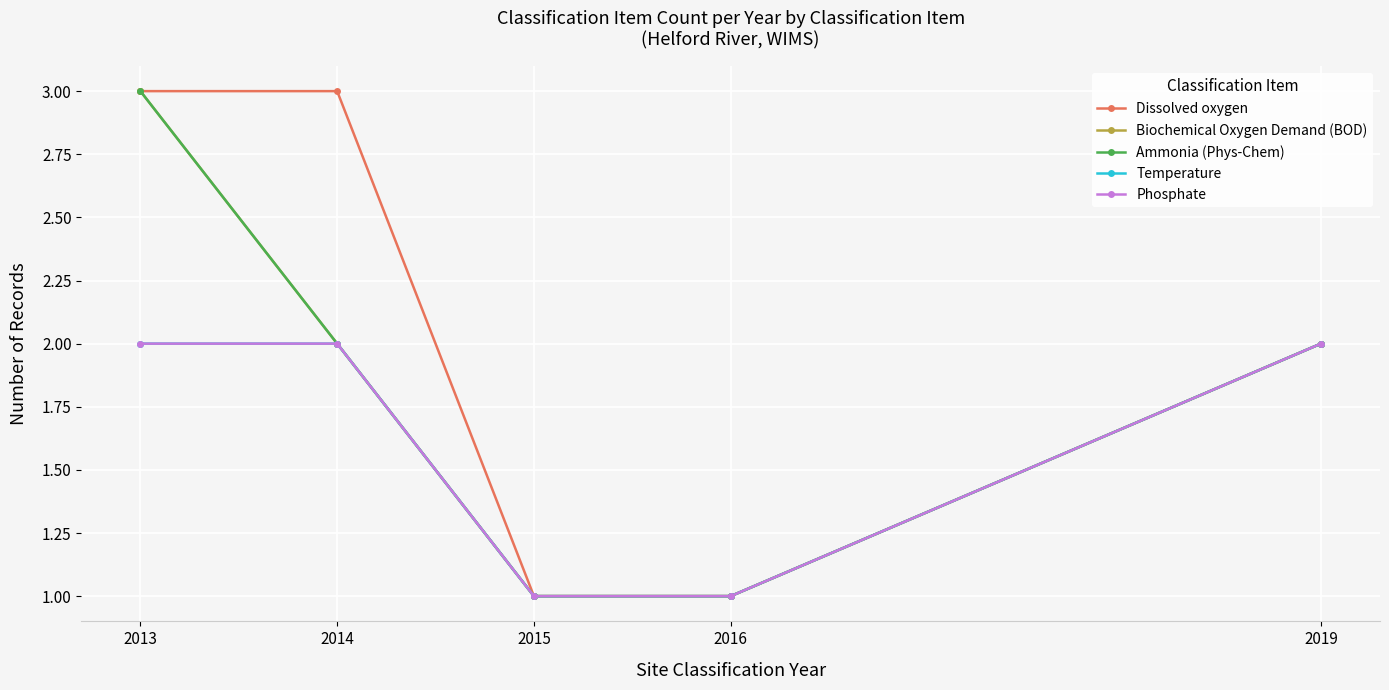

Is this an area chart (filled region under the line)?

No